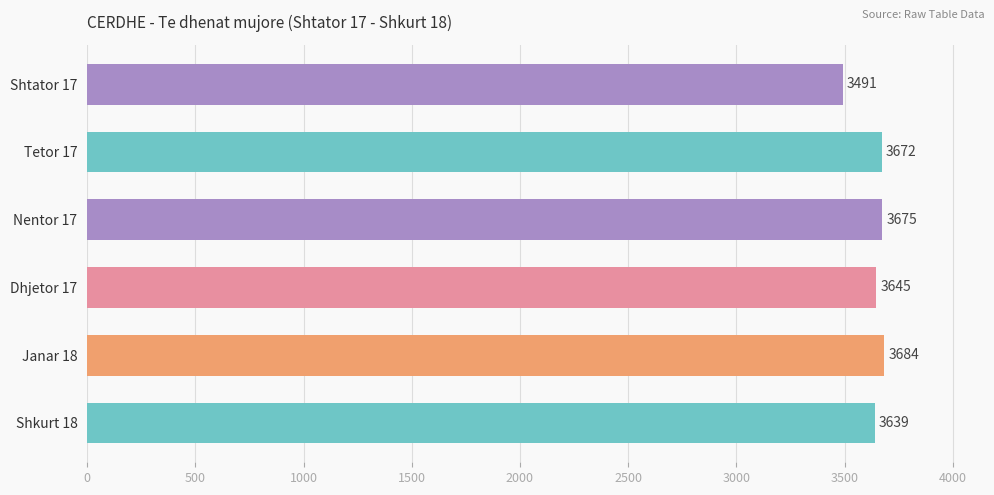

What is the maximum value shown in the chart?

3684